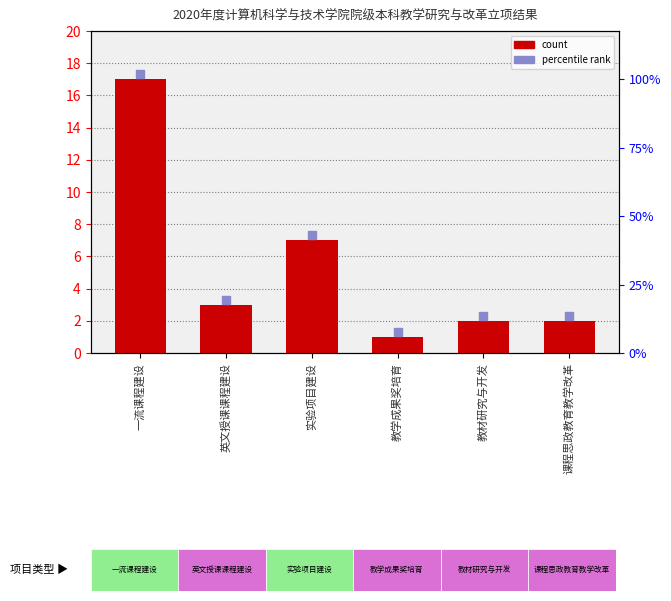

What position from the right is 英文授课课程建设?

5